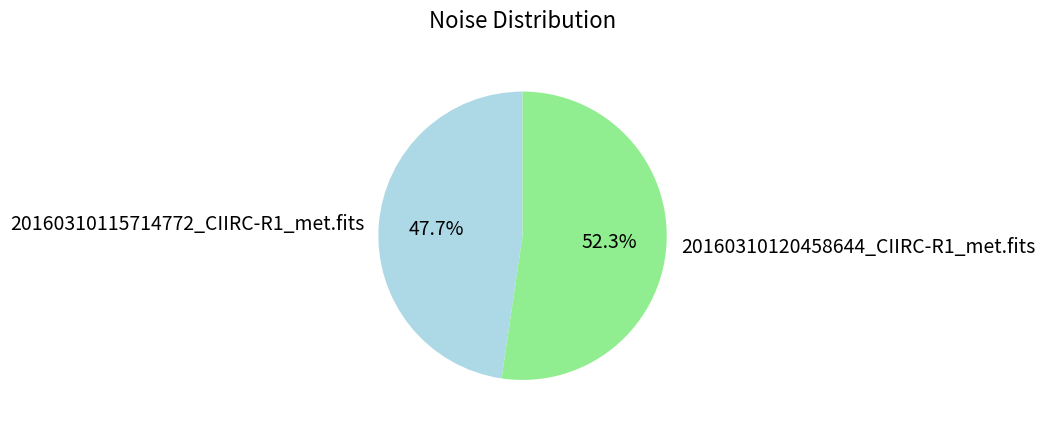

Is it true that 20160310120458644_CIIRC-R1_met.fits is 52% of the pie?

True